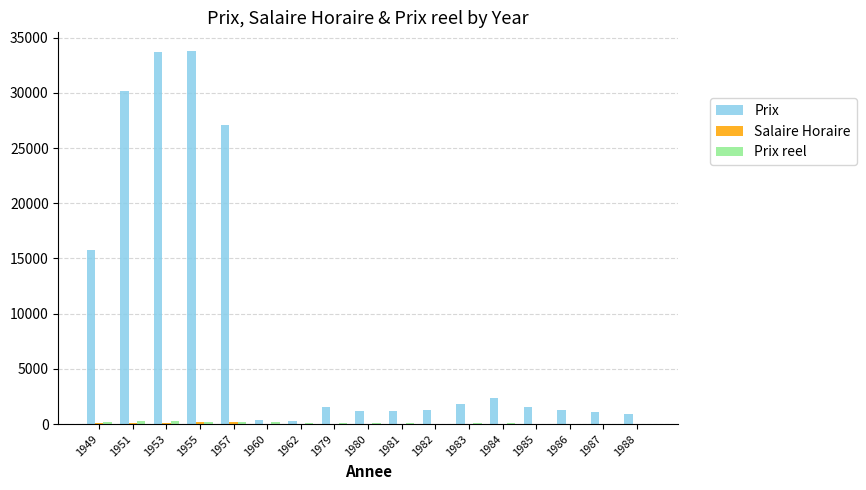

True or false: Prix has a value of 15782.0 at 1949.

True